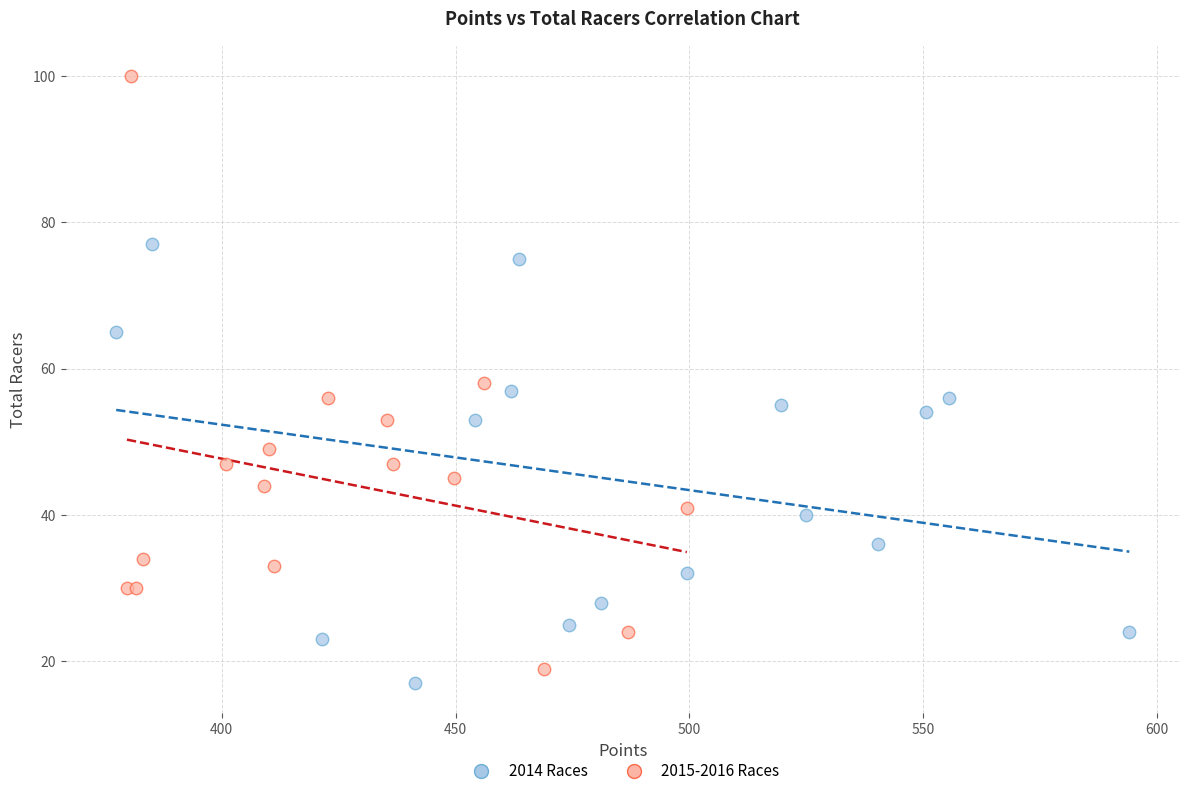

Which series contains the highest Y value?

2015-2016 Races